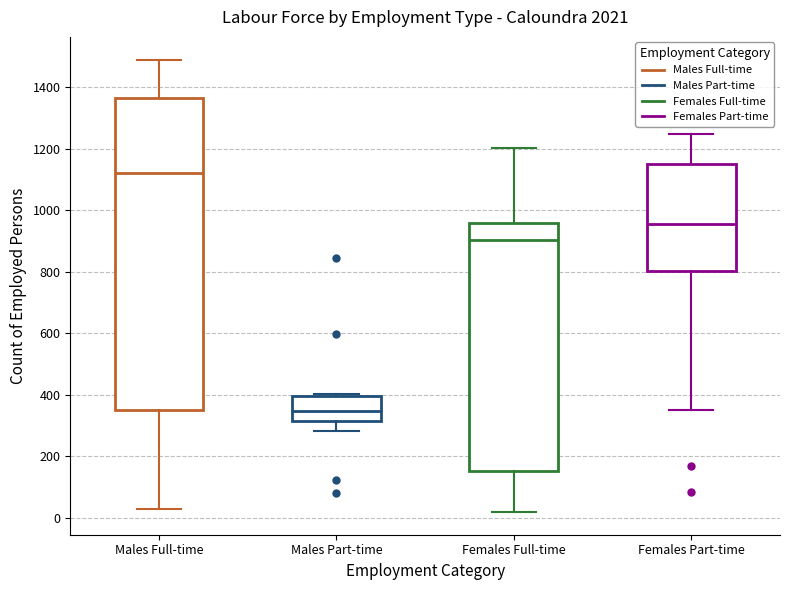

Reading left to right, transcribe this box plot: for each box, give where its median line is, the range the box spans, and where its two whiskers end, as read against the y-axis. The values are not printed on the chart, so give them approximately, as read against the axis.

Males Full-time: median 1120, box 340 to 1360, whiskers 20 to 1500
Males Part-time: median 340, box 320 to 400, whiskers 280 to 400 (just above the box's upper edge)
Females Full-time: median 900, box 160 to 960, whiskers 20 to 1200
Females Part-time: median 960, box 800 to 1140, whiskers 360 to 1240